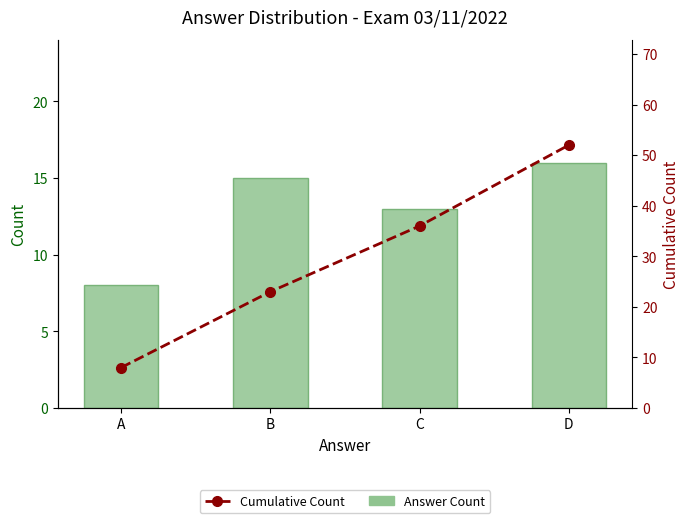

The Cumulative Count series shows 8 at A. True or false?

True